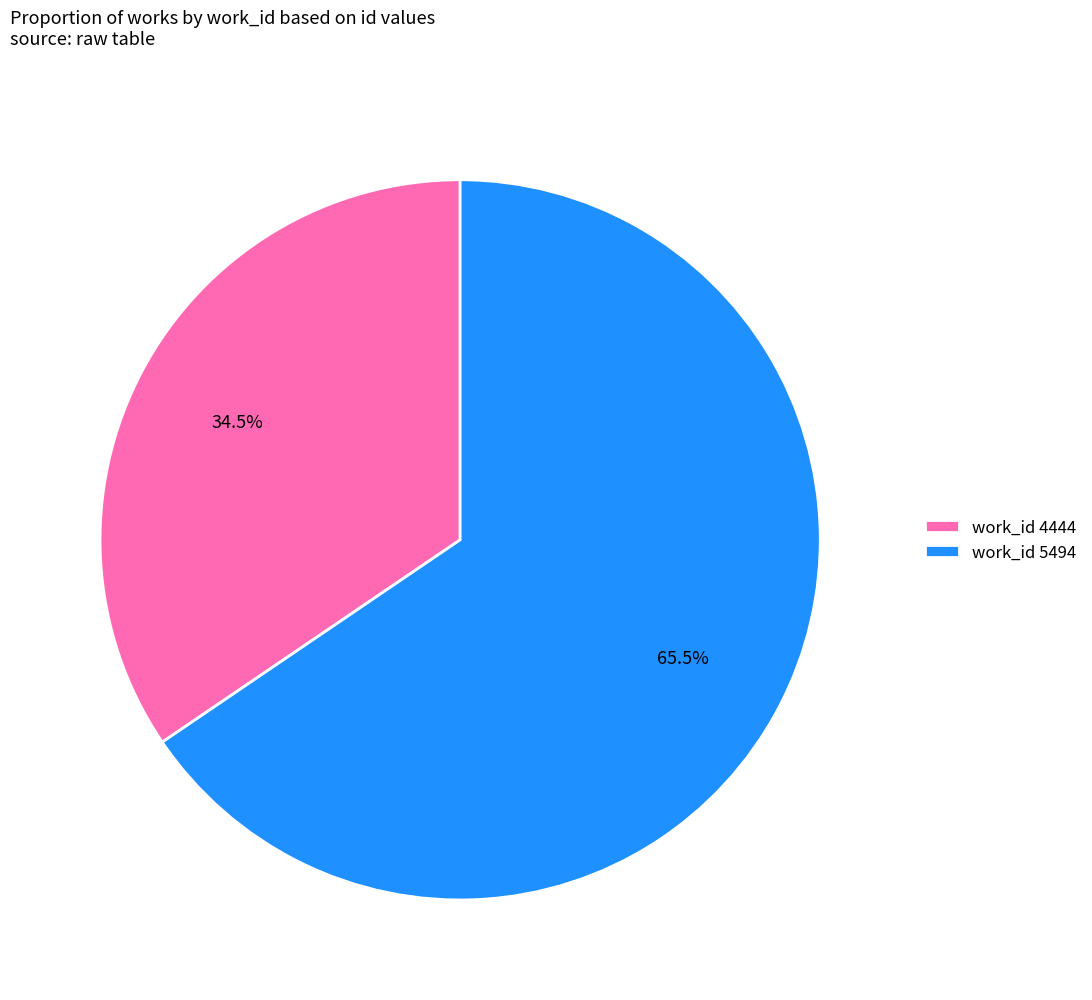

Between work_id 5494 and work_id 4444, which is larger?

work_id 5494